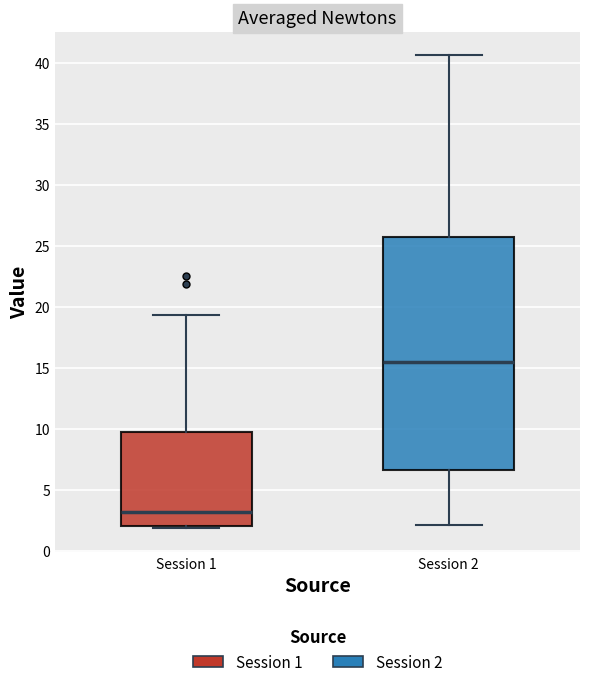

Where does the lower whisker of the box for Session 2 end on the y-axis? The values are not printed on the chart, so give them approximately, as read against the axis.

2.0